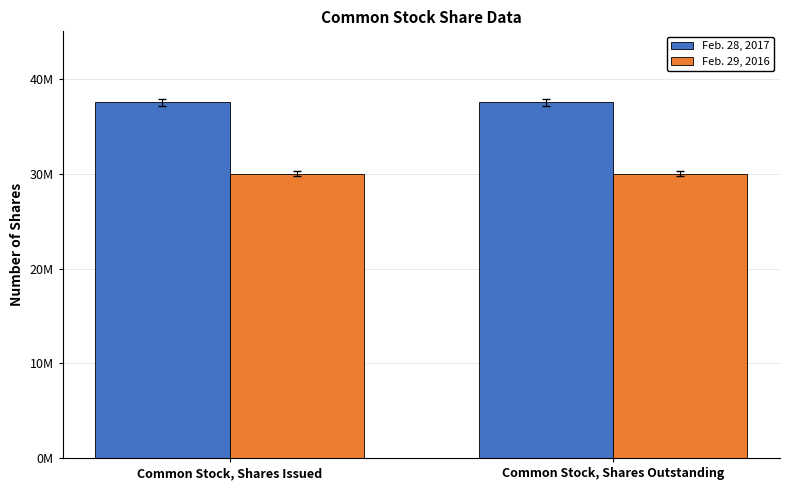

Is it true that Feb. 29, 2016 equals 30029046 at Common Stock, Shares Outstanding?

True